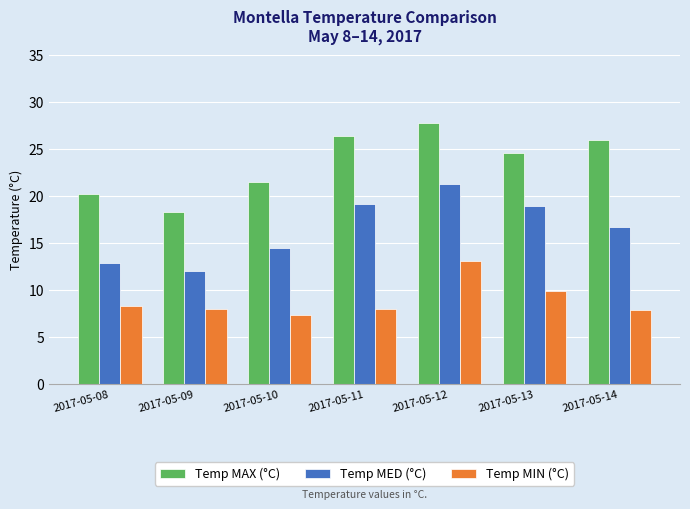

What is the value of the Temp MIN (°C) bar at the 5th from the left?

13.1